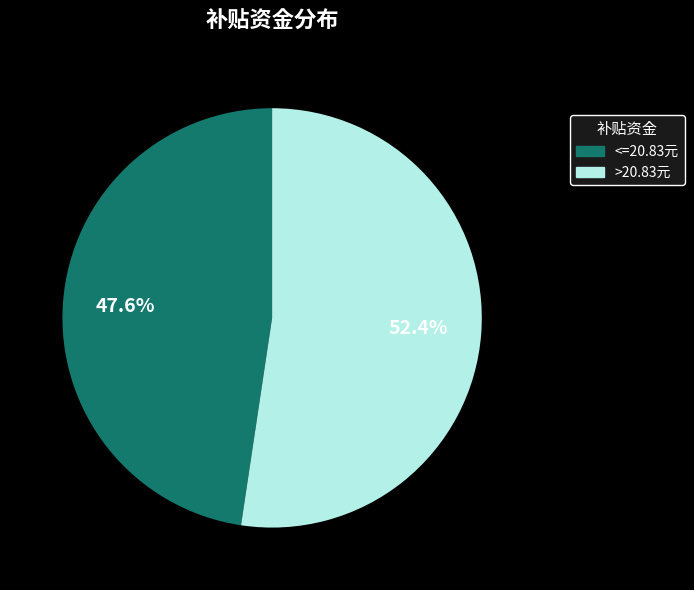

Rank the categories by value from highest to lowest.

>20.83元, <=20.83元